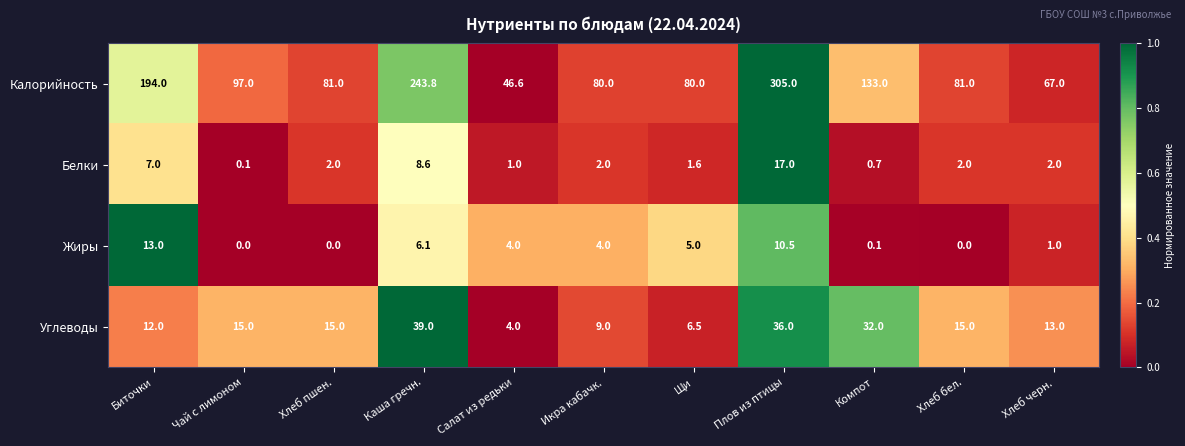

What is the average value of the Углеводы series?

17.9